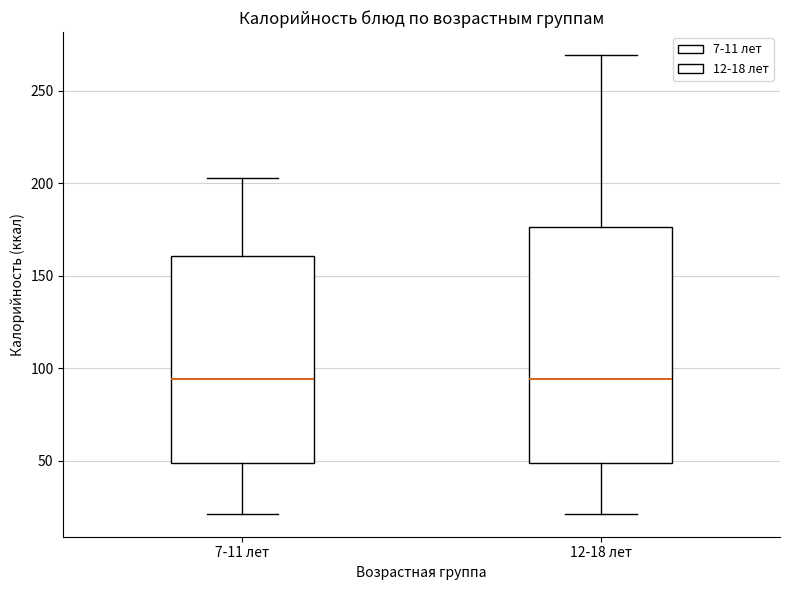

Reading left to right, transcribe this box plot: for each box, give where its median line is, the range the box spans, and where its two whiskers end, as read against the y-axis. The values are not printed on the chart, so give them approximately, as read against the axis.

7-11 лет: median 95, box 50 to 160, whiskers 20 to 205
12-18 лет: median 95, box 50 to 175, whiskers 20 to 270